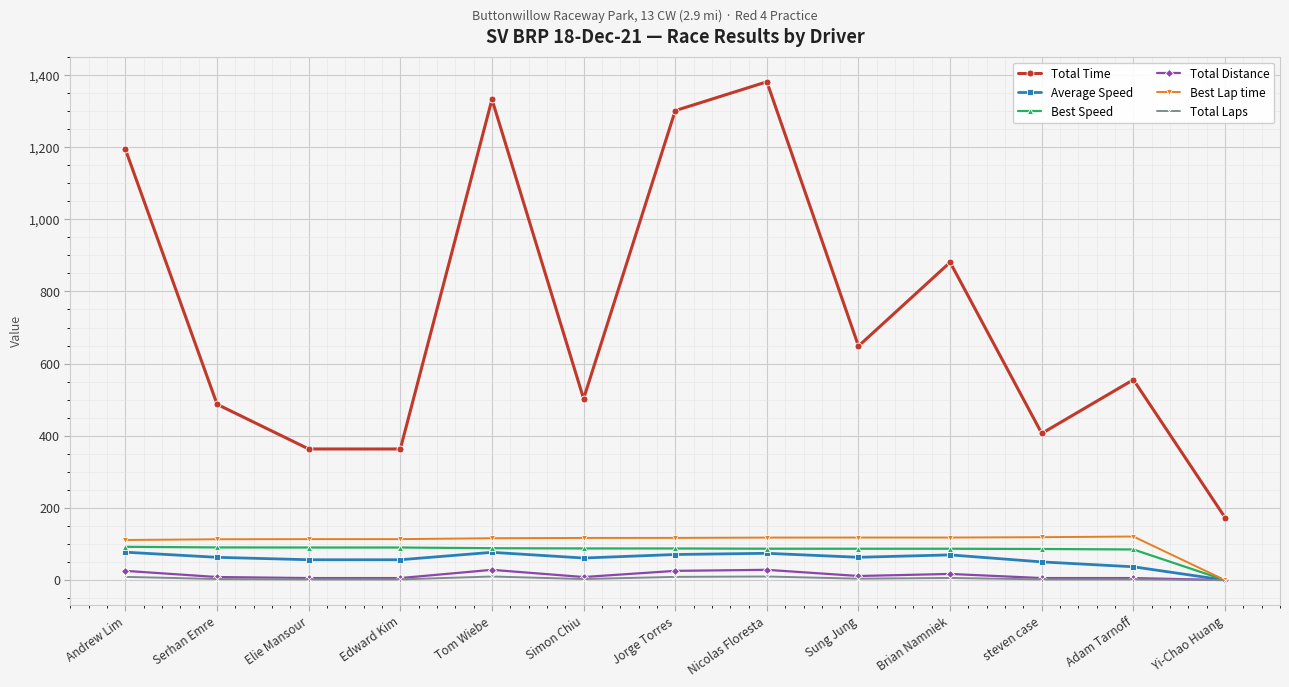

At how many categories does at least one series exceed 301?

12